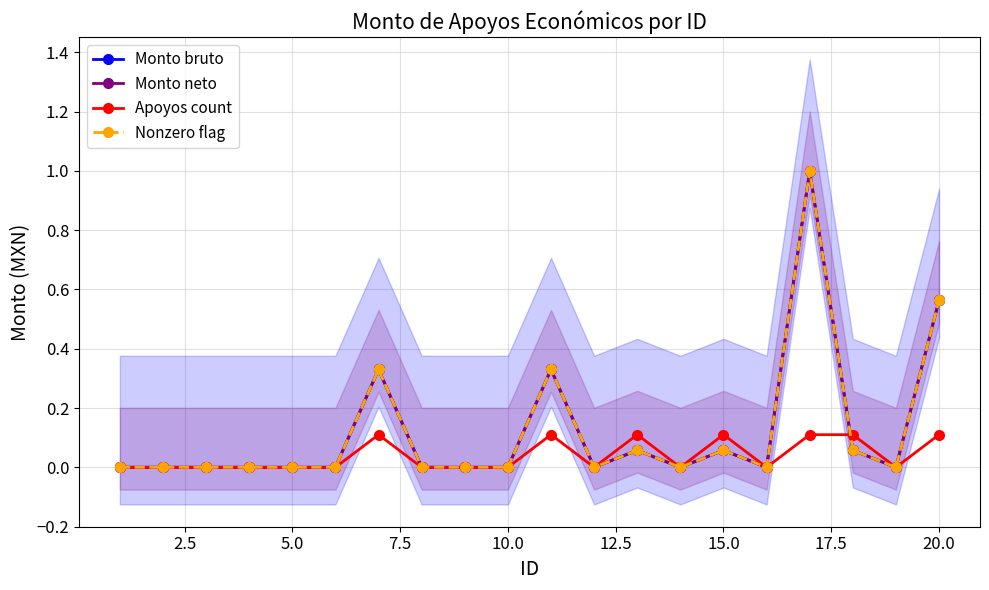

How many times do Apoyos count and Monto bruto cross each other?

1